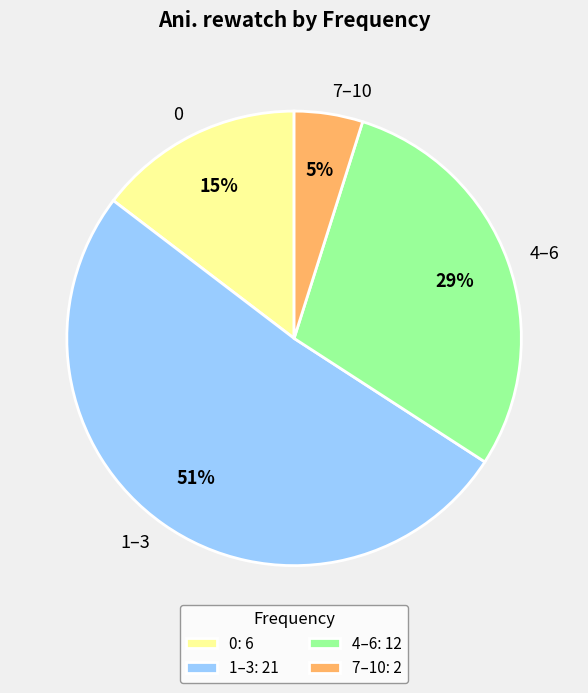

How many slices are in this pie chart?

4